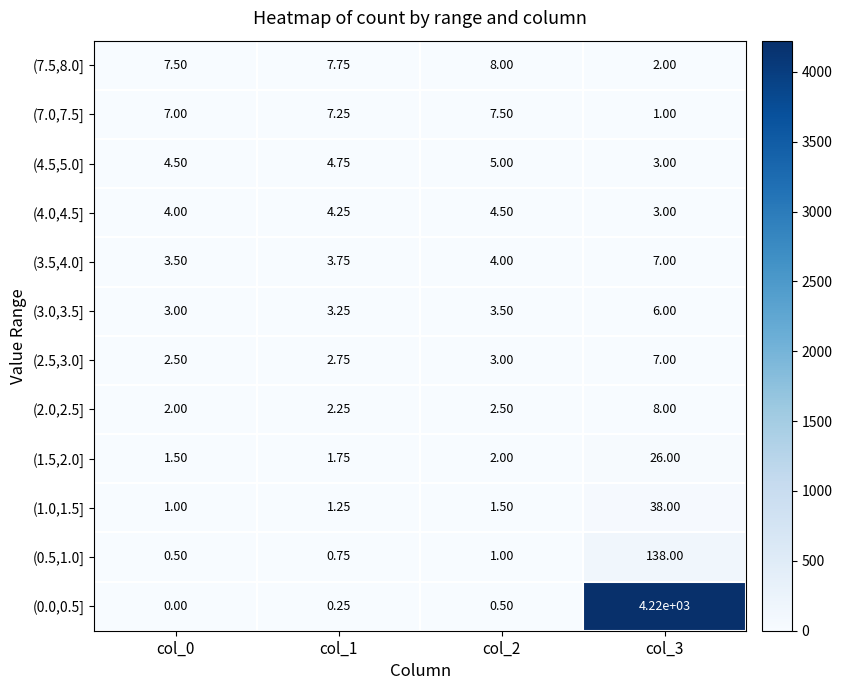

Is the value of (3.0,3.5] at col_2 greater than the value of (0.0,0.5] at col_3?

No